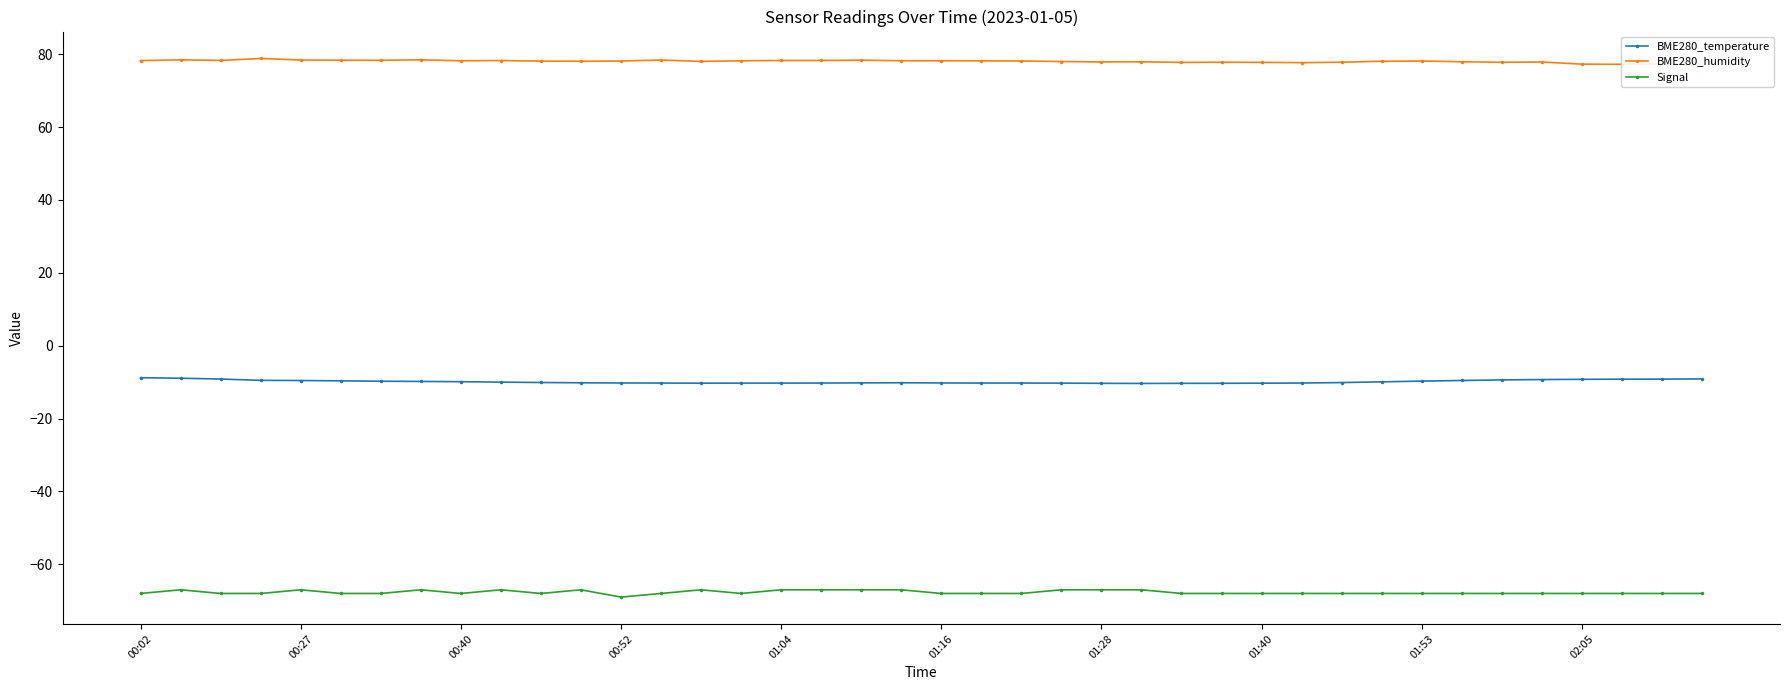

Is this an area chart (filled region under the line)?

No